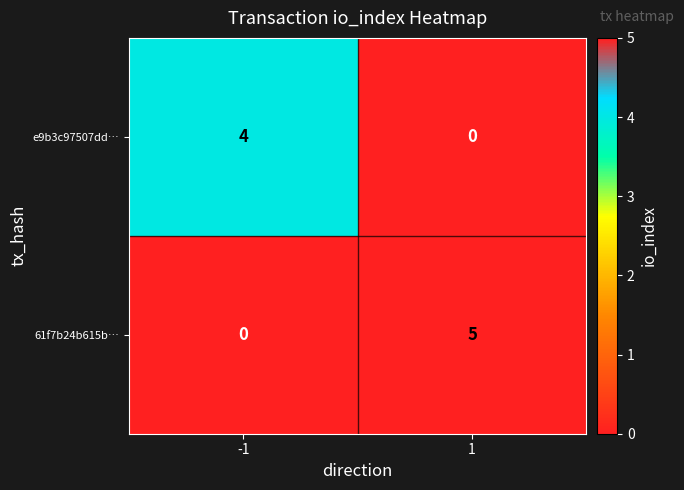

What is the difference between the e9b3c97507dd… values at 1 and -1?

4